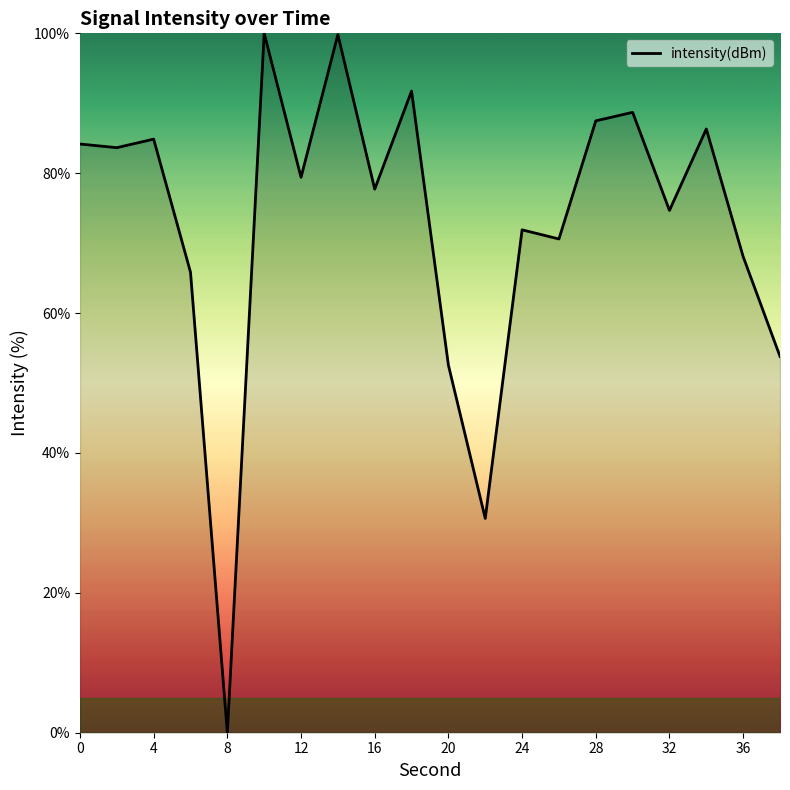

What is the maximum value shown in the chart?

100.0